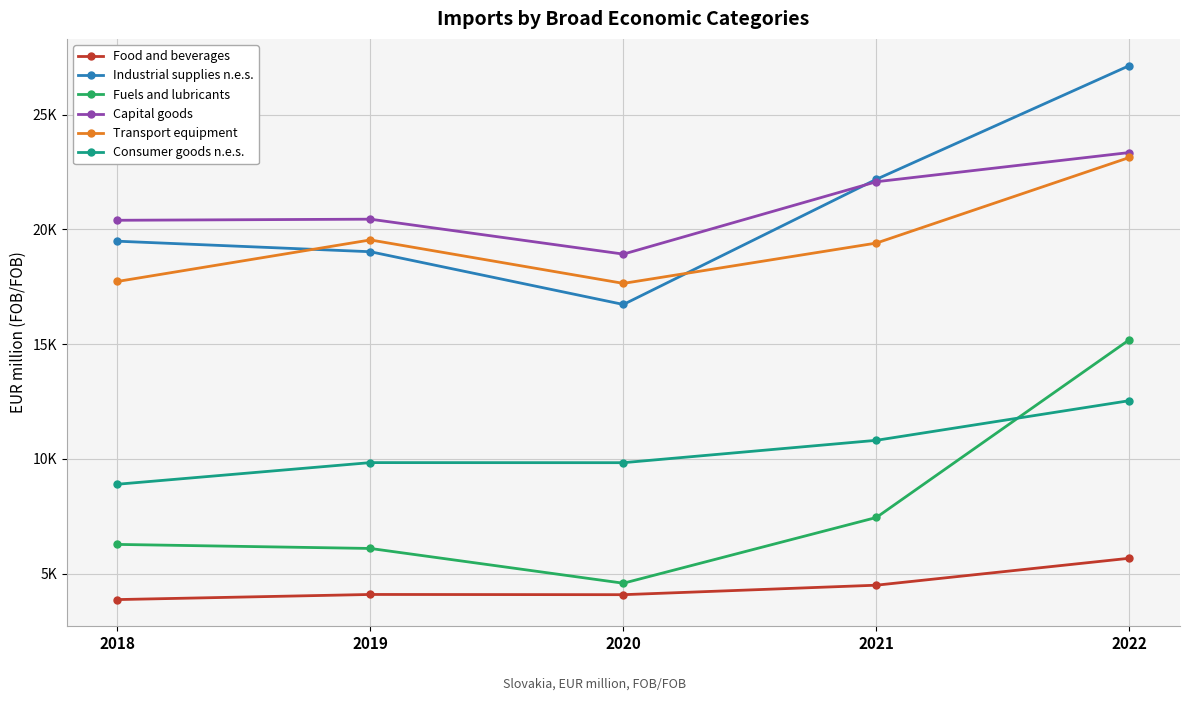

At which label is Capital goods closest to 21139?

2019